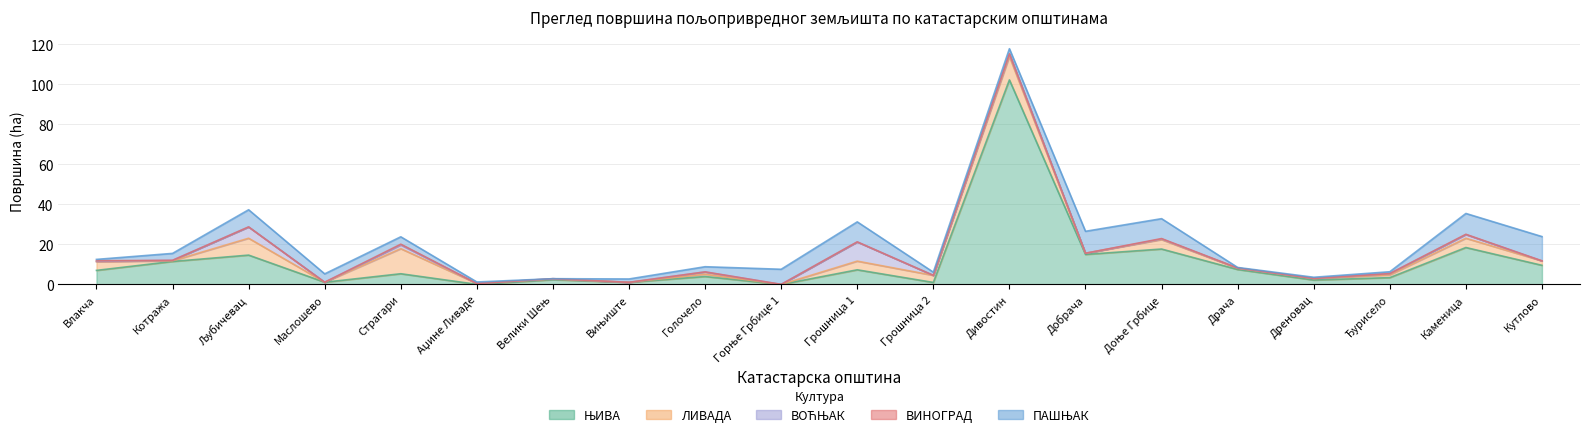

At which category is the sum across all series the highest?

Дивостин